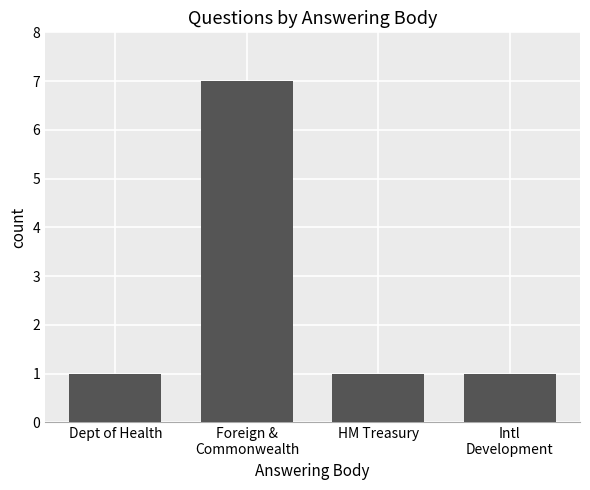

Reading left to right, what are all the values shown in this chart?

Dept of Health=1	Foreign &
Commonwealth=7	HM Treasury=1	Intl
Development=1